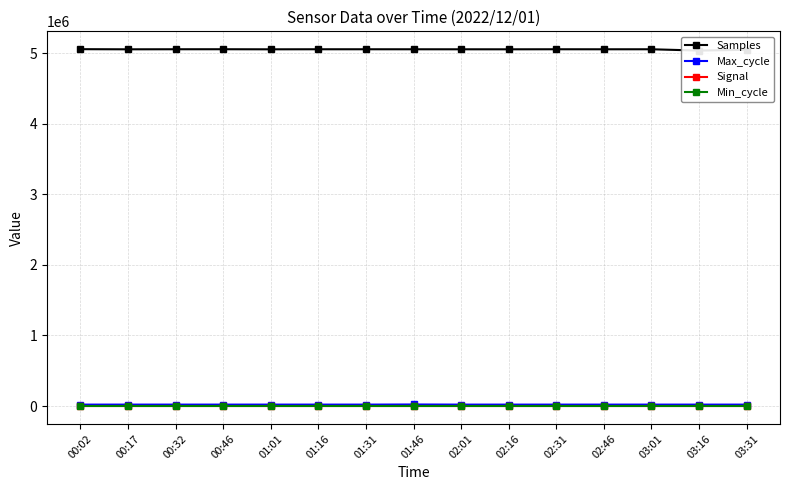

Which label corresponds to the largest value in the chart?

00:02